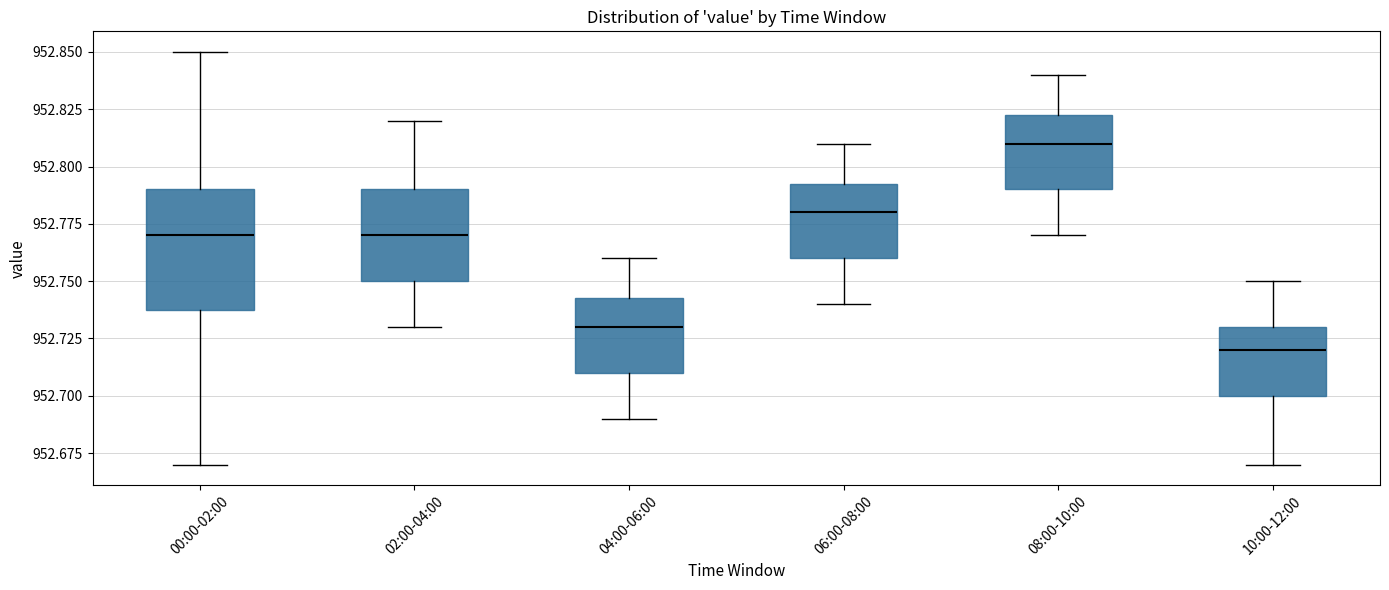

Reading left to right, transcribe this box plot: for each box, give where its median line is, the range the box spans, and where its two whiskers end, as read against the y-axis. The values are not printed on the chart, so give them approximately, as read against the axis.

00:00-02:00: median 952.770, box 952.740 to 952.790, whiskers 952.670 to 952.850
02:00-04:00: median 952.770, box 952.750 to 952.790, whiskers 952.730 to 952.820
04:00-06:00: median 952.730, box 952.710 to 952.745, whiskers 952.690 to 952.760
06:00-08:00: median 952.780, box 952.760 to 952.795, whiskers 952.740 to 952.810
08:00-10:00: median 952.810, box 952.790 to 952.825, whiskers 952.770 to 952.840
10:00-12:00: median 952.720, box 952.700 to 952.730, whiskers 952.670 to 952.750